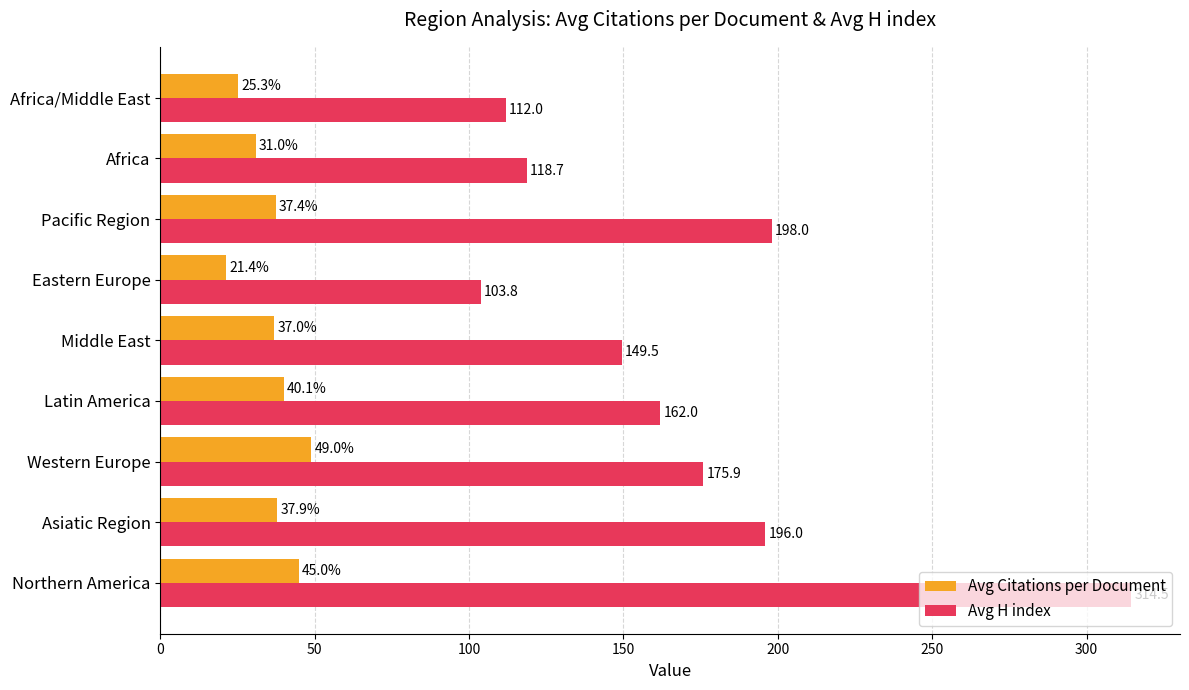

What is the total value across all series at Africa?

149.7